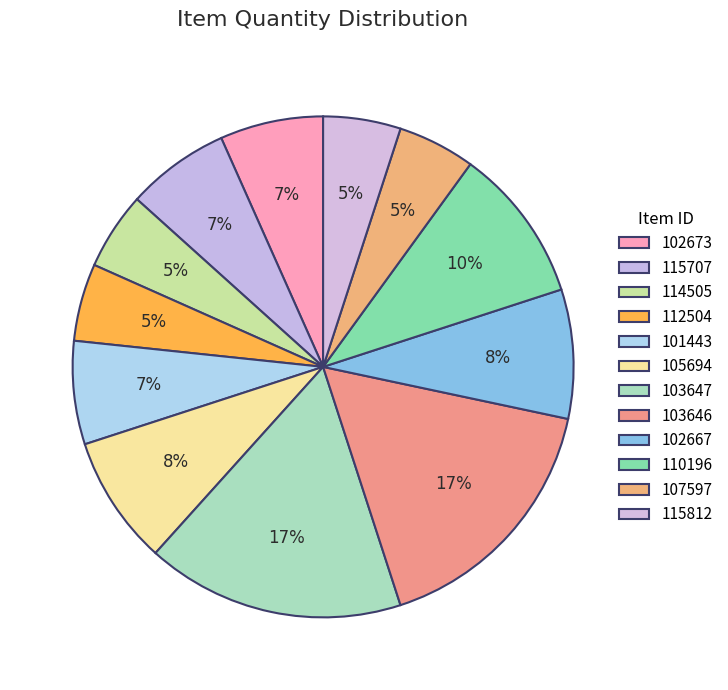

Which slice is the largest?

103647